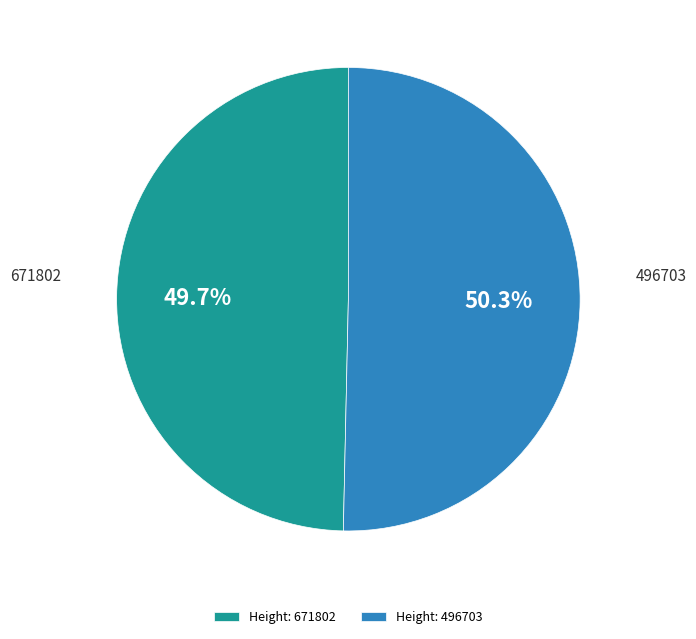

Which slice is the largest?

Height: 496703